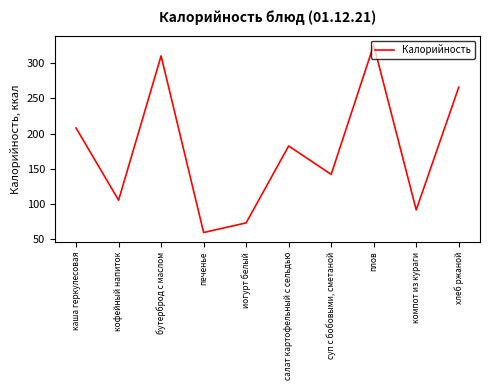

Where is the first local minimum?

кофейный напиток